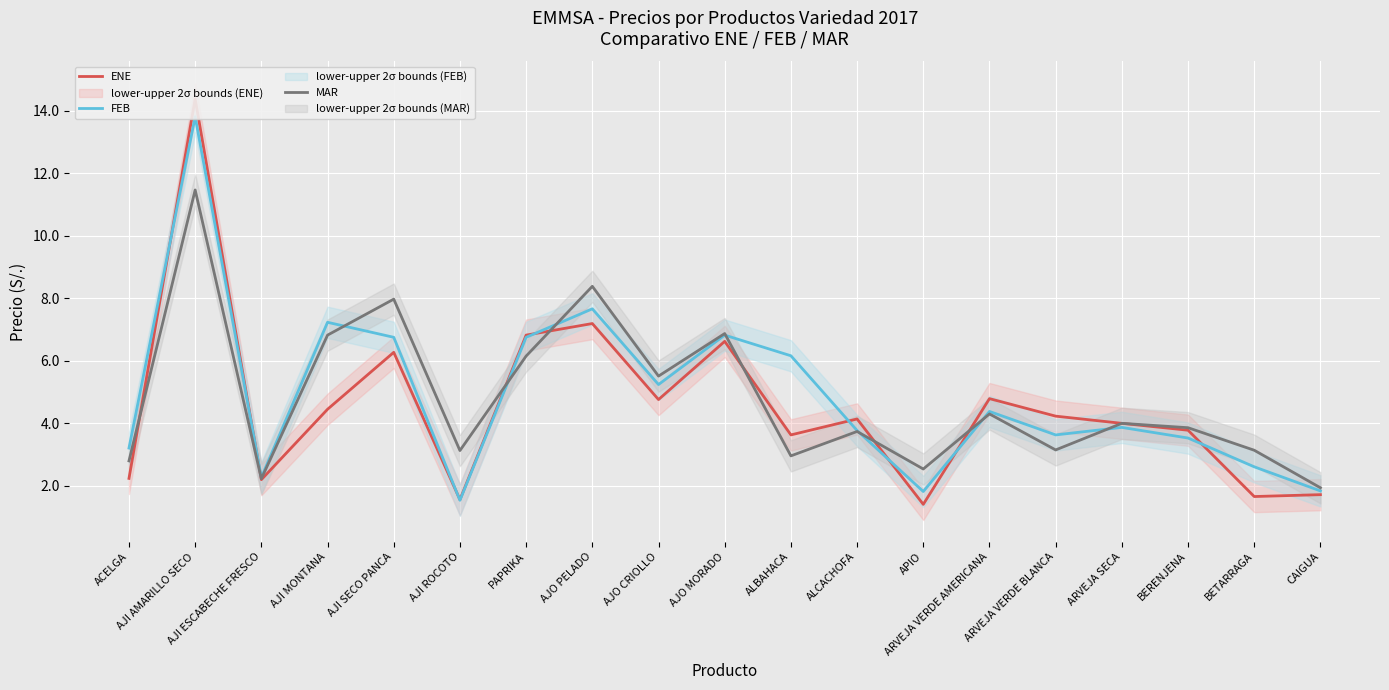

At which category is the sum across all series the highest?

AJI AMARILLO SECO